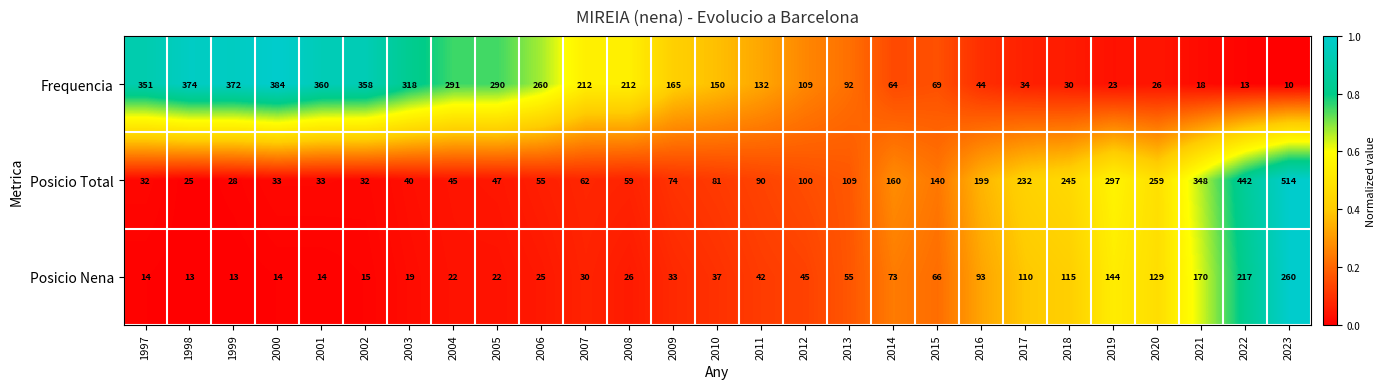

Read the Posicio Nena value at 2020, to the nearest 10.

130